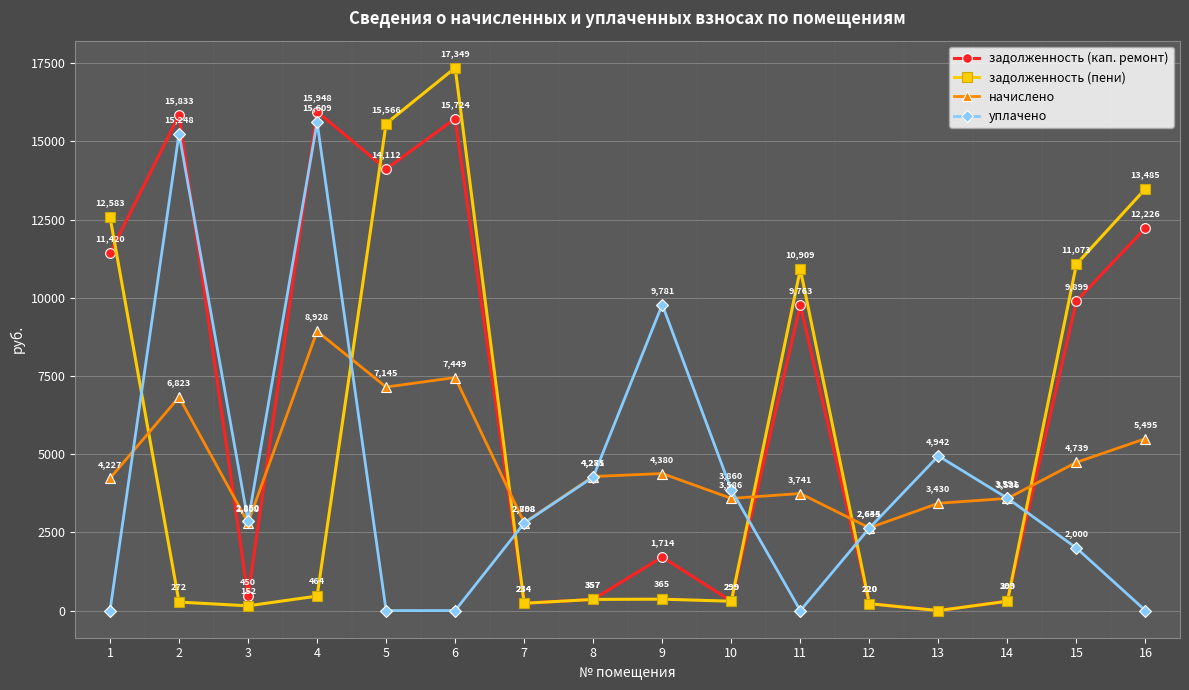

What is the difference between the задолженность (кап. ремонт) values at 8 and 1?

11062.9